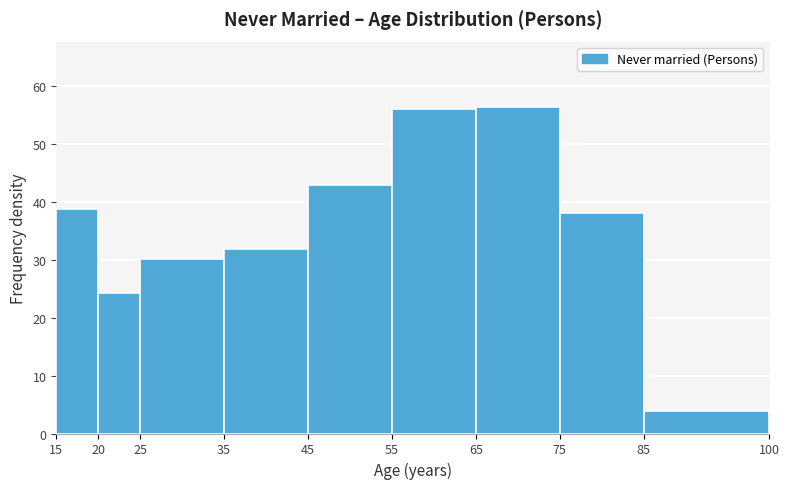

What is the height of the bar covering 25 to 35 on the x-axis? The values are not printed on the chart, so give them approximately, as read against the axis.

30